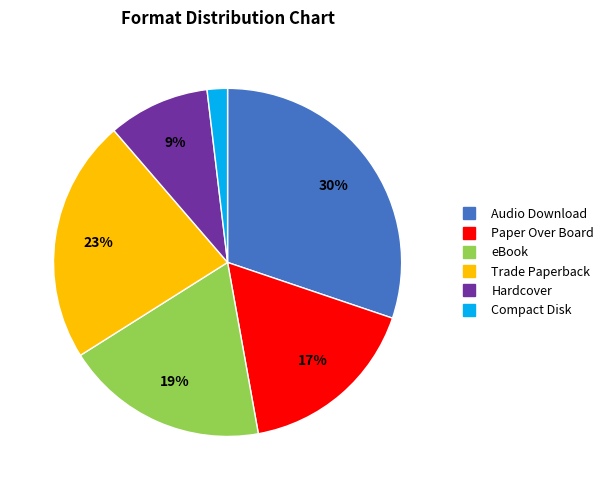

Rank the categories by value from lowest to highest.

Compact Disk, Hardcover, Paper Over Board, eBook, Trade Paperback, Audio Download